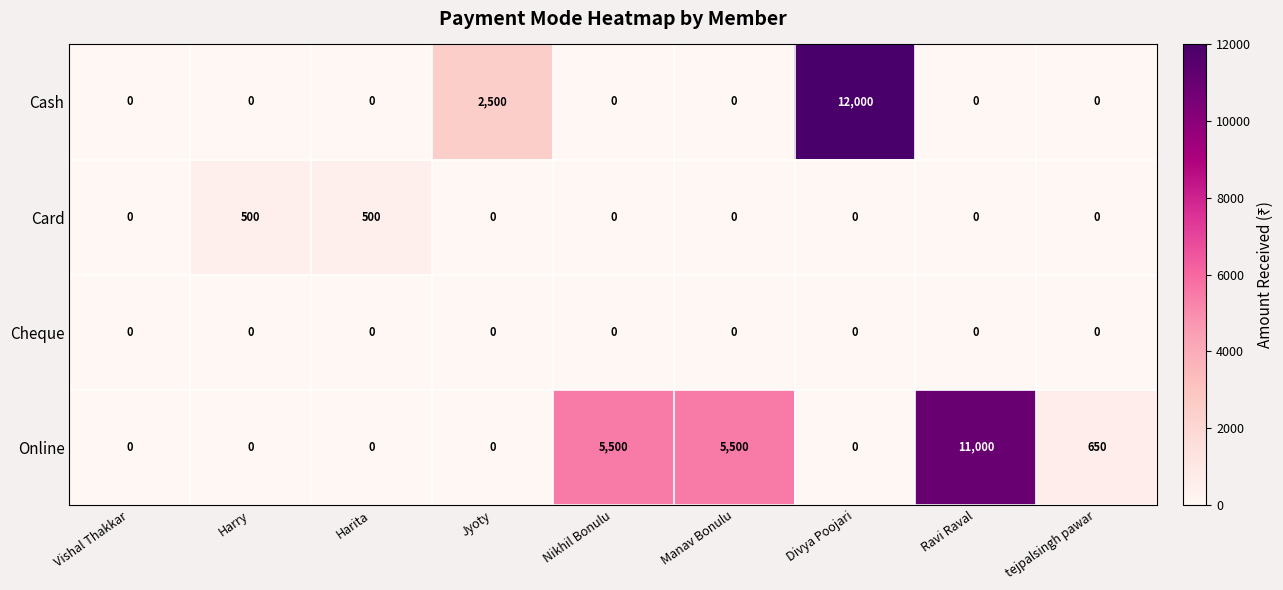

What is the difference between the maximum and minimum values in the Card series?

500